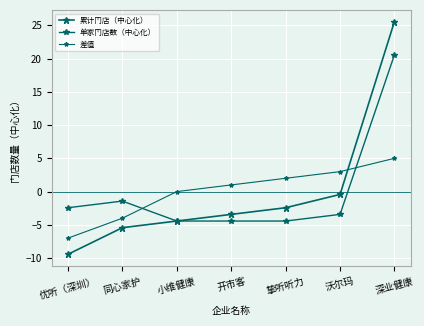

Which category has the lowest value across all series?

优听（深圳）